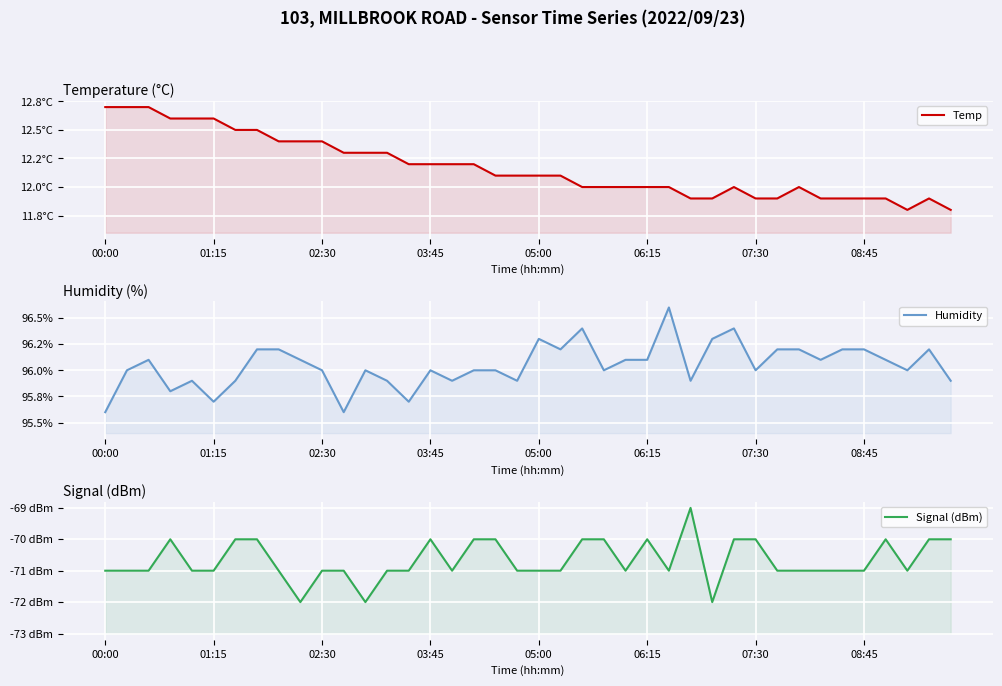

What is the value of the Humidity point at the 13th from the left?

96.0